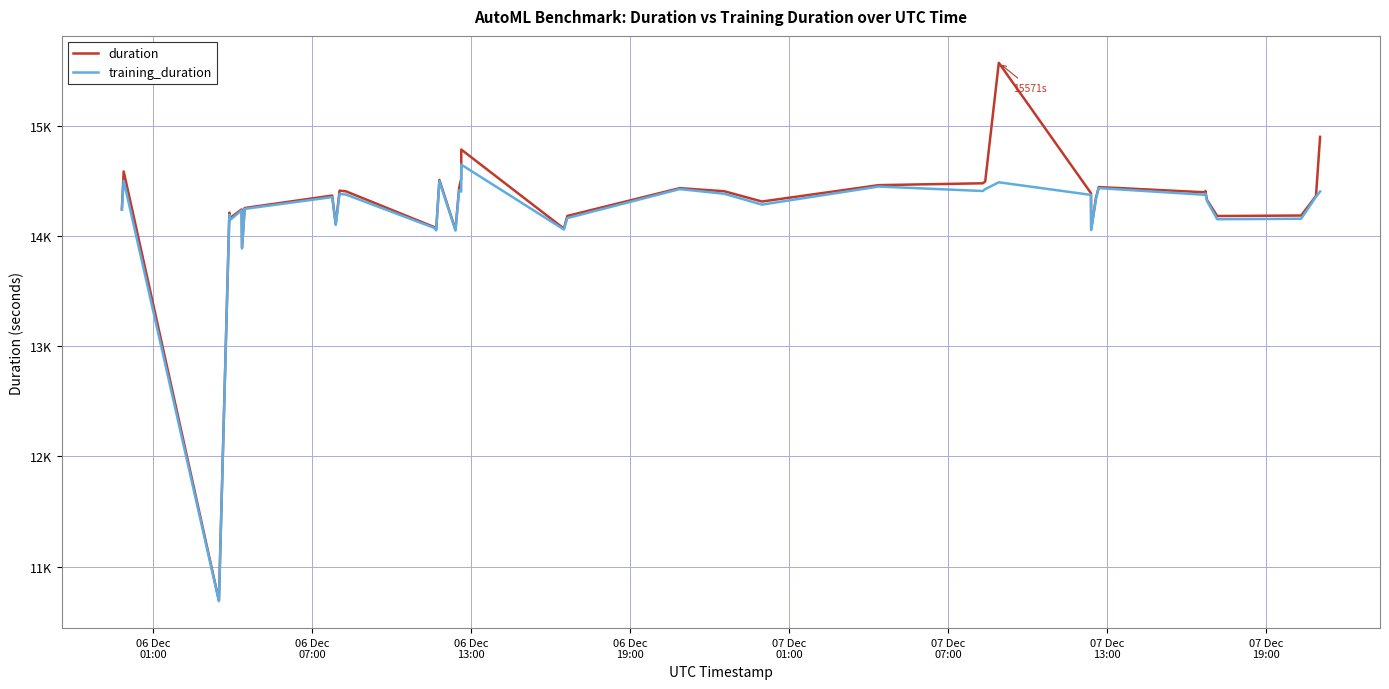

Reading right to left, extract all data points from this chart.

duration: 14899.1	14362.6	14185.2	14180.6	14325.7	14407.5	14395.7	14443.5	14346.1	14061.0	14388.1	15570.7	14494.4	14477.7	14460.9	14312.2	14405.5	14433.6	14181.4	14066.4	14783.7	14517.5	14437.3	14056.9	14507.9	14059.8	14079.9	14404.6	14411.1	14107.5	14366.4	14253.3	13893.4	14240.7	14160.0	14211.2	10693.2	14585.2	14244.7
training_duration: 14403.6	14355.3	14156.0	14151.5	14315.9	14383.7	14372.9	14433.9	14337.7	14053.5	14372.4	14486.8	14424.8	14407.5	14448.2	14284.2	14382.7	14425.0	14161.9	14058.4	14646.7	14402.5	14414.0	14048.9	14497.6	14050.7	14072.6	14375.4	14380.8	14100.2	14352.4	14245.4	13886.1	14232.6	14141.7	14192.3	10686.3	14500.3	14237.0